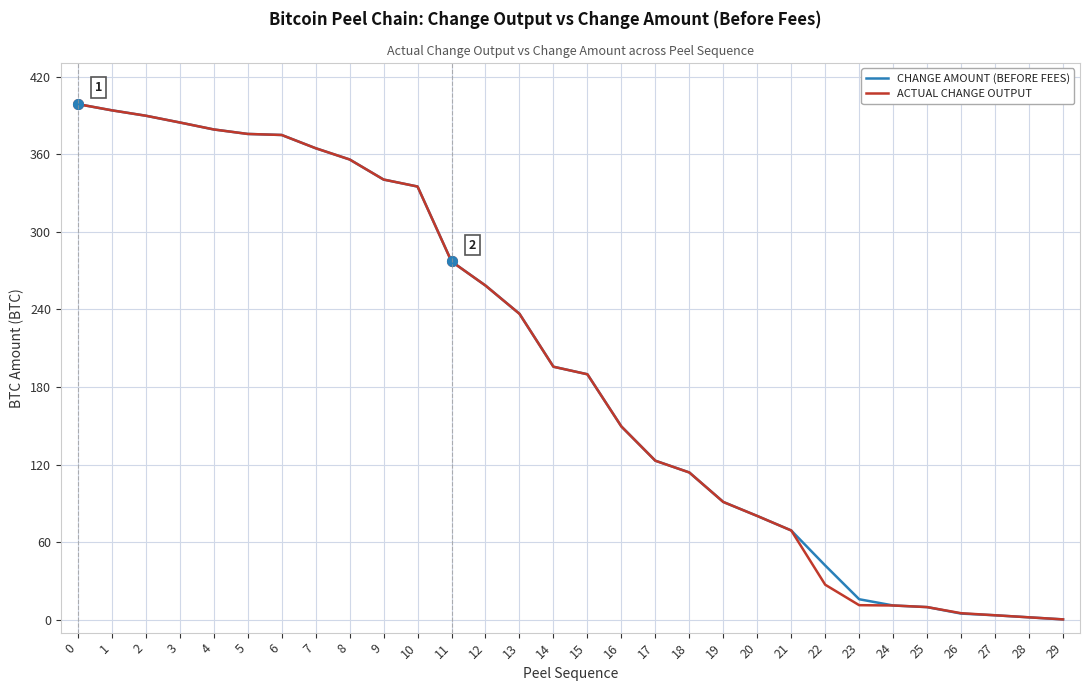

Does the chart display data point markers on the line(s)?

No